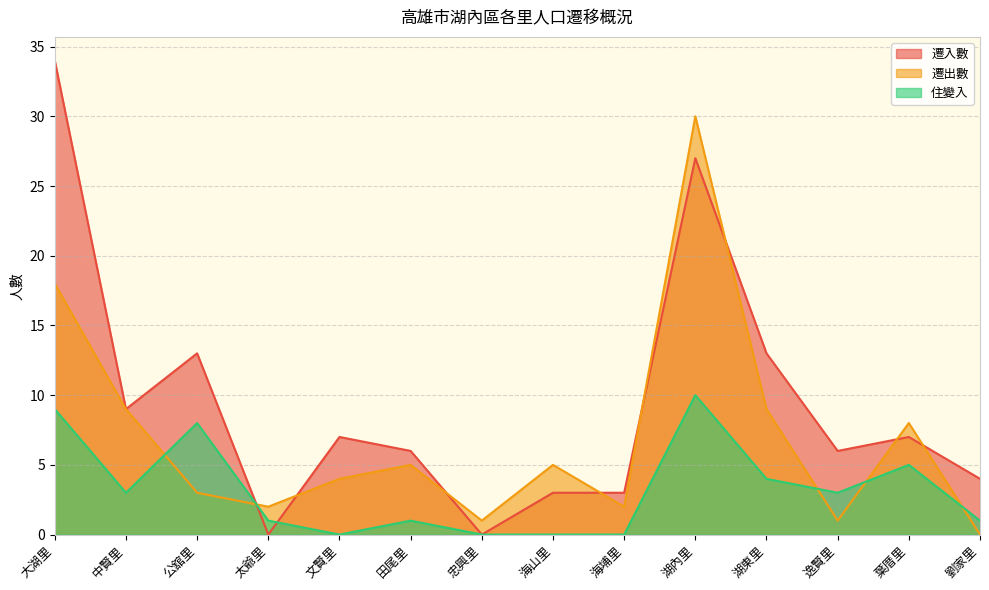

Reading right to left, what are all the values shown in this chart?

遷入數: 劉家里=4	葉厝里=7	逸賢里=6	湖東里=13	湖內里=27	海埔里=3	海山里=3	忠興里=0	田尾里=6	文賢里=7	太爺里=0	公舘里=13	中賢里=9	大湖里=34
遷出數: 劉家里=0	葉厝里=8	逸賢里=1	湖東里=9	湖內里=30	海埔里=2	海山里=5	忠興里=1	田尾里=5	文賢里=4	太爺里=2	公舘里=3	中賢里=9	大湖里=18
住變入: 劉家里=1	葉厝里=5	逸賢里=3	湖東里=4	湖內里=10	海埔里=0	海山里=0	忠興里=0	田尾里=1	文賢里=0	太爺里=1	公舘里=8	中賢里=3	大湖里=9